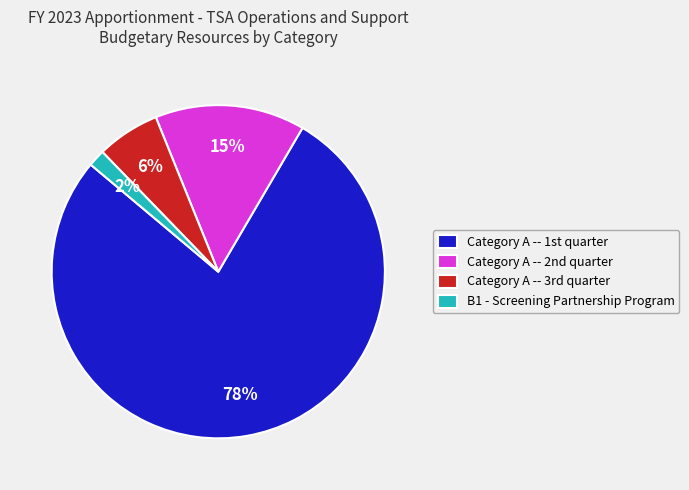

How many slices are in this pie chart?

4